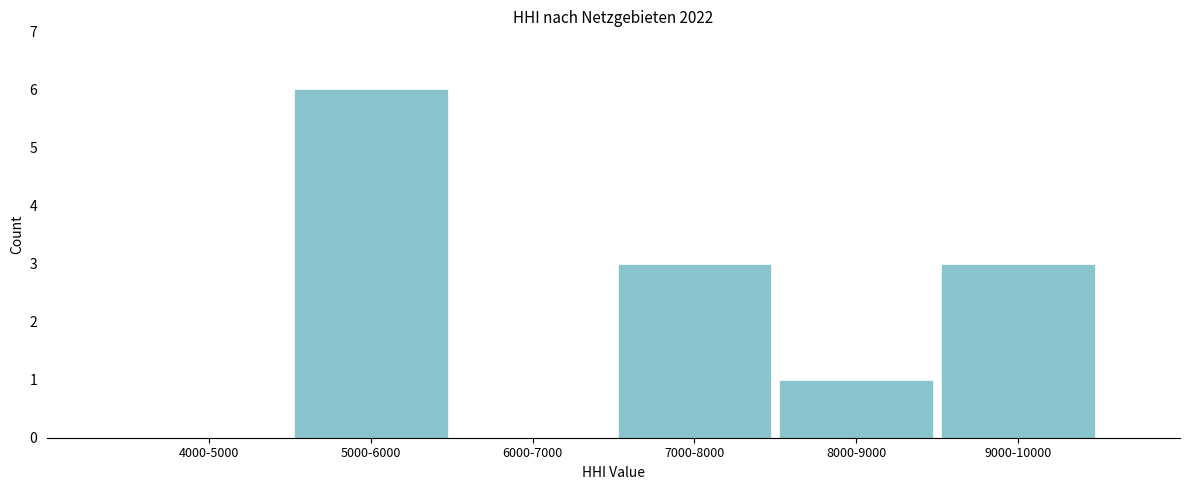

Reading left to right, transcribe all the data shown in this chart.

4000-5000=0	5000-6000=6	6000-7000=0	7000-8000=3	8000-9000=1	9000-10000=3